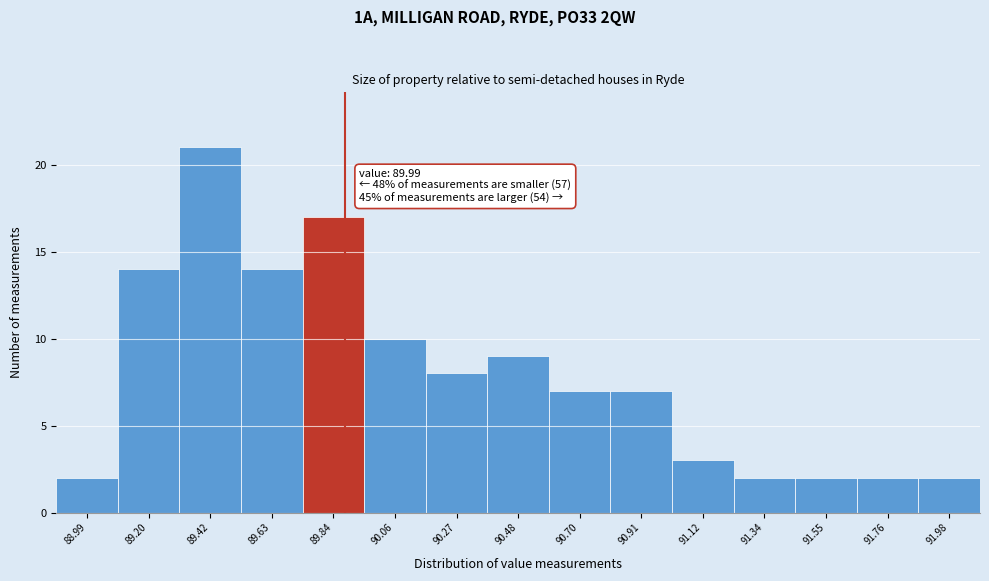

Reading left to right, list all the values displayed in this chart.

2	14	21	14	17	10	8	9	7	7	3	2	2	2	2